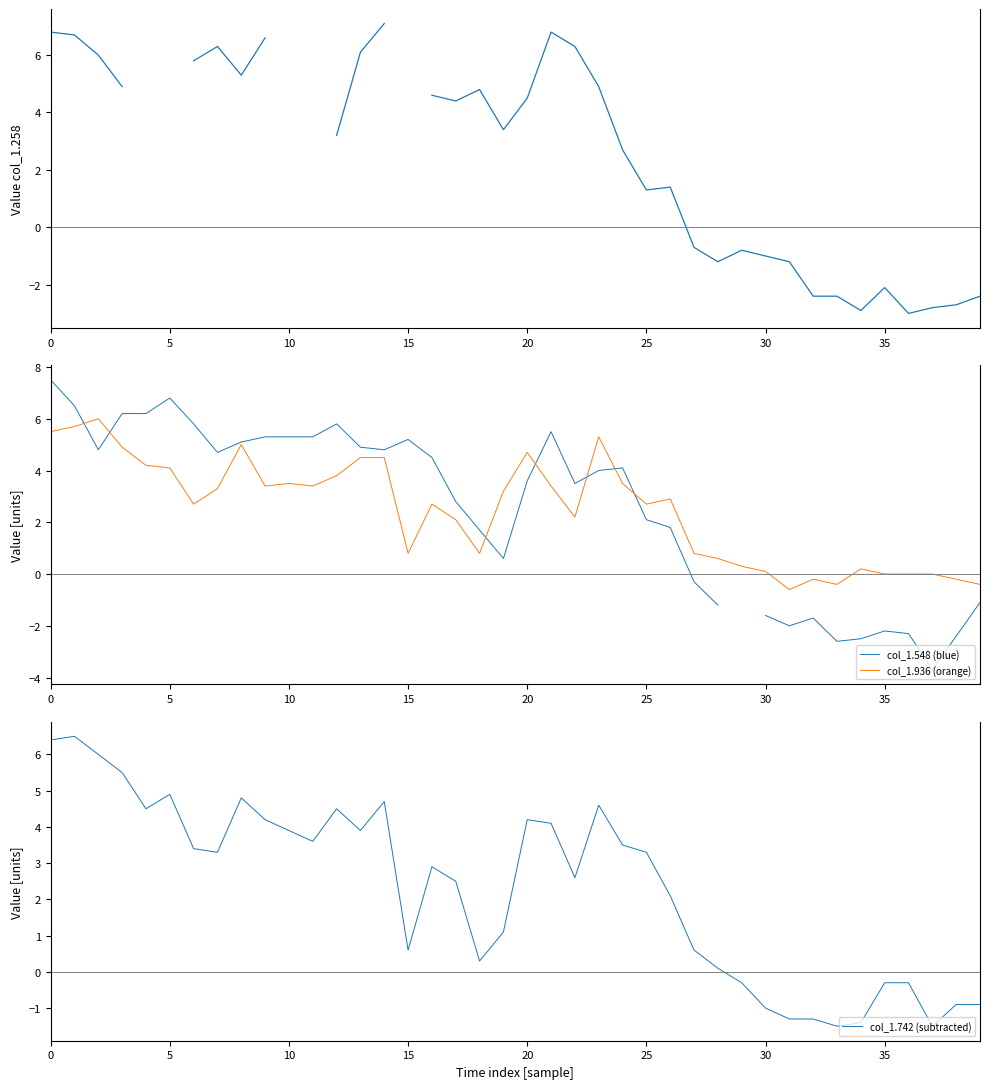

What is the minimum value for col_1.936 (orange)?

-0.6